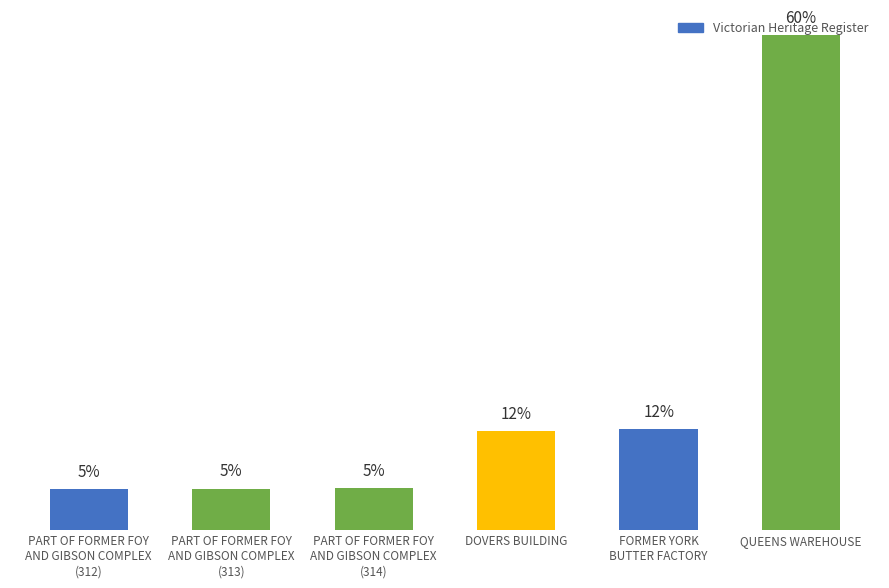

The value at QUEENS WAREHOUSE is 3723. True or false?

True